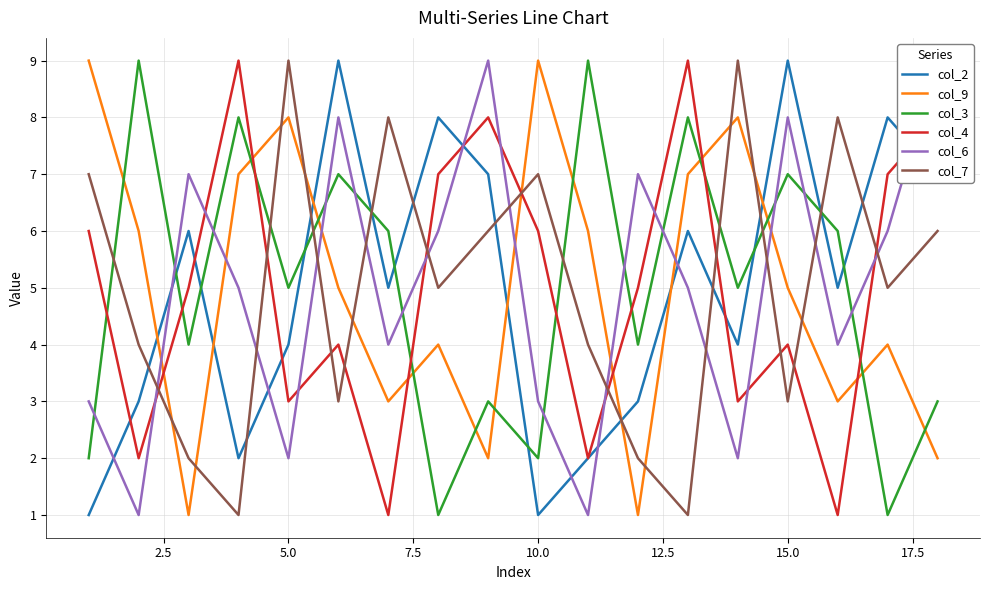

List the series in order of their peak value, highest first.

col_2, col_9, col_3, col_4, col_6, col_7